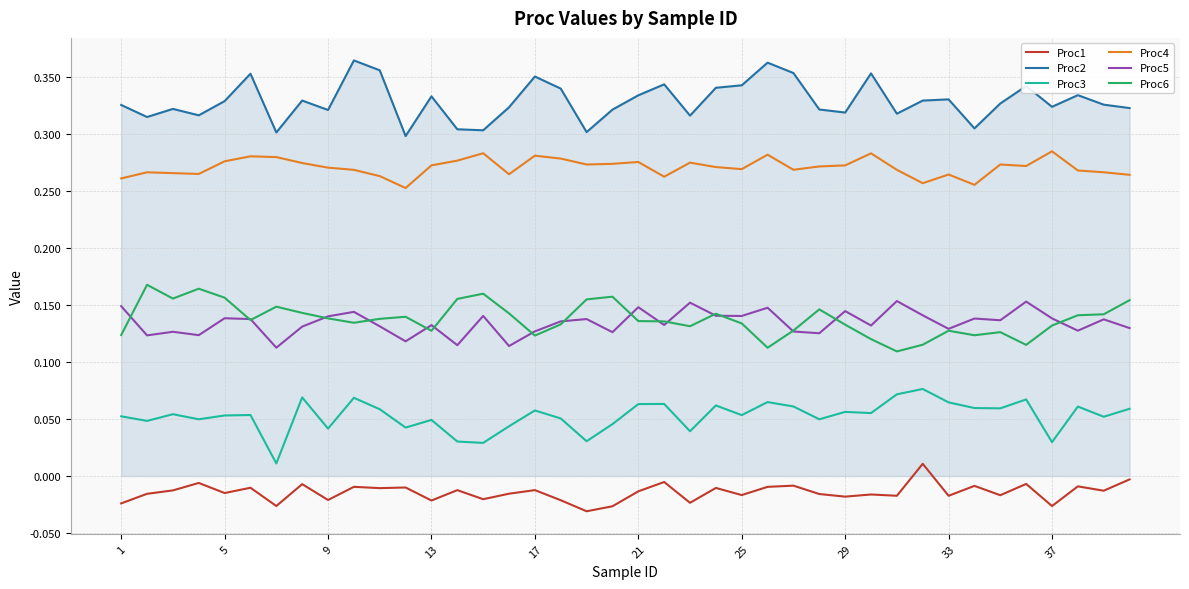

True or false: Proc6 and Proc3 cross at least once.

False